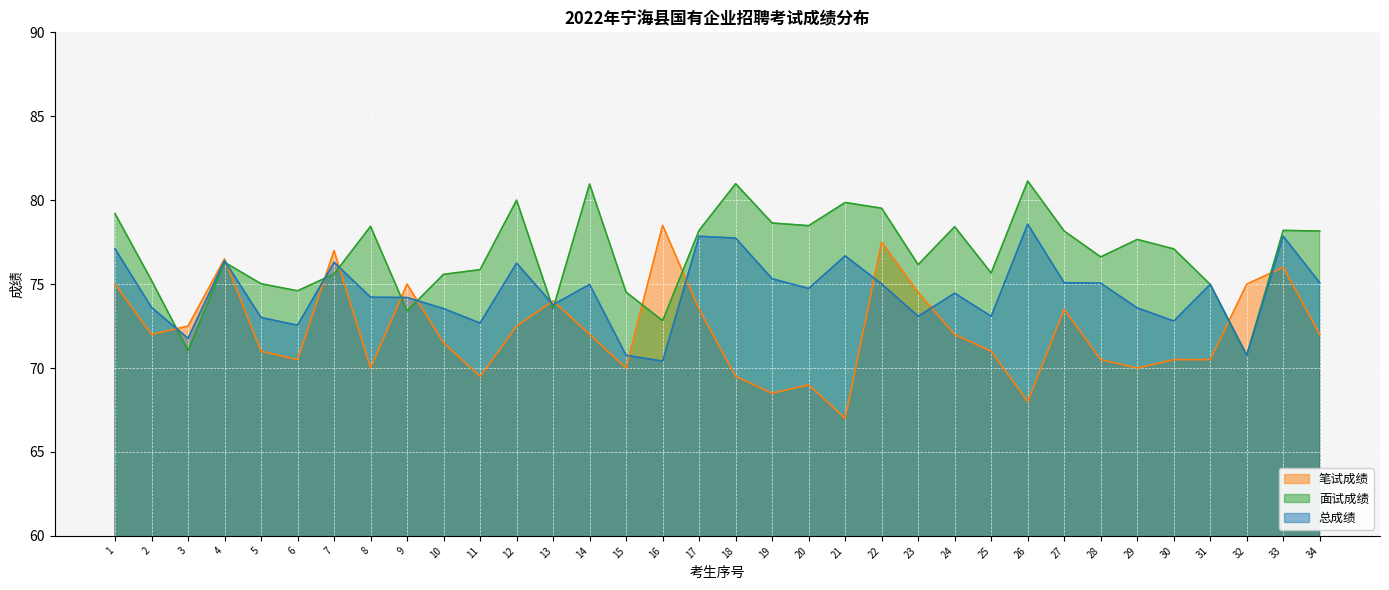

What is the total value across all series at 15?

215.3